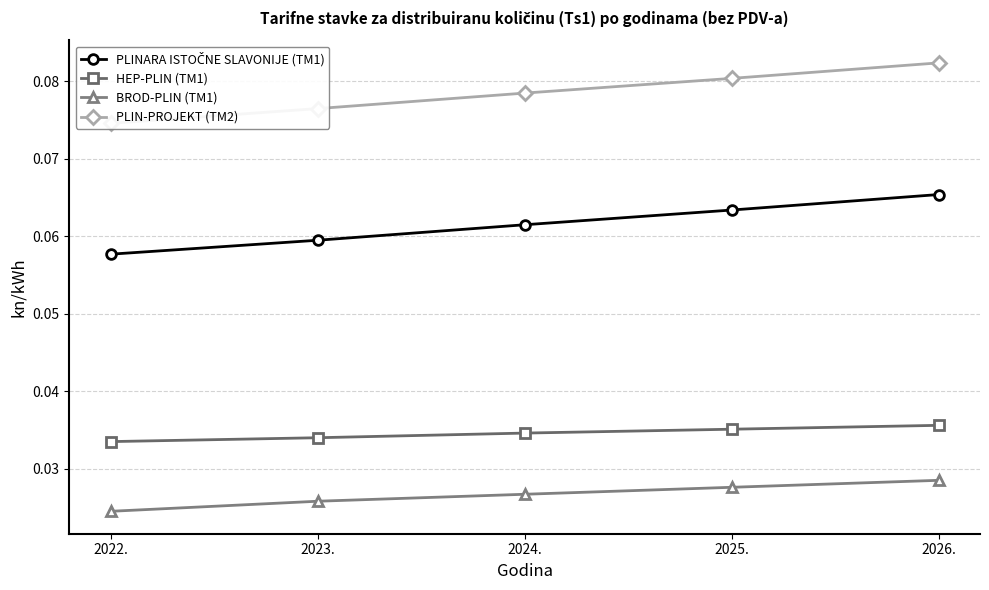

At which category does the chart reach its minimum across all series?

2022.